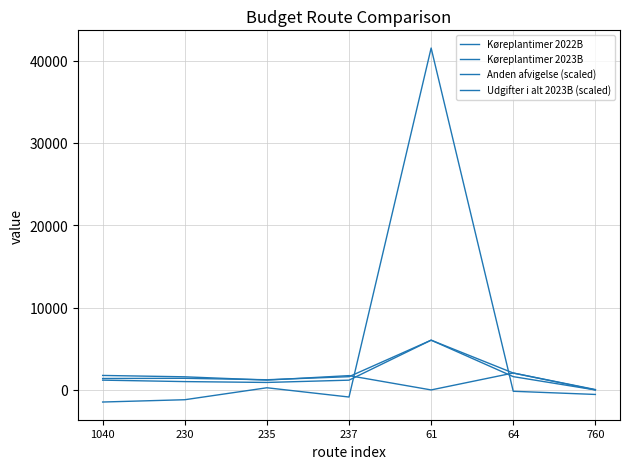

Read the Køreplantimer 2022B value at 1040.

1760.0